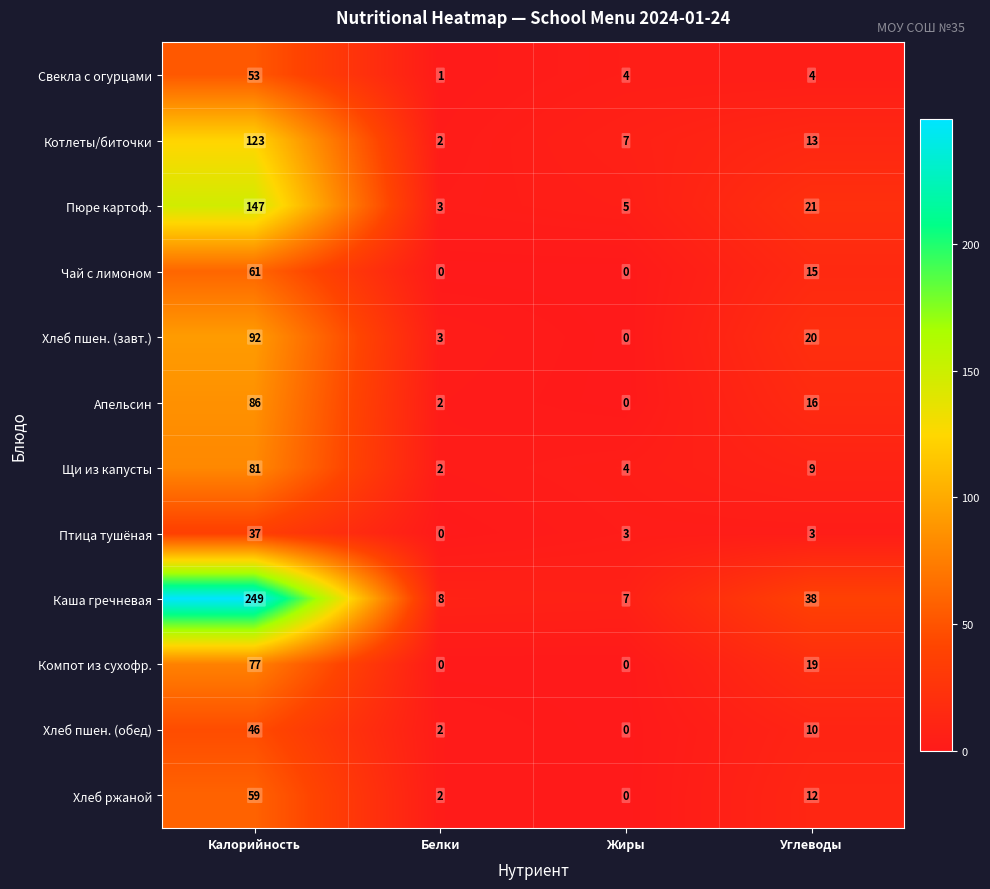

What is the spread (max minus min) of values at Углеводы?

35